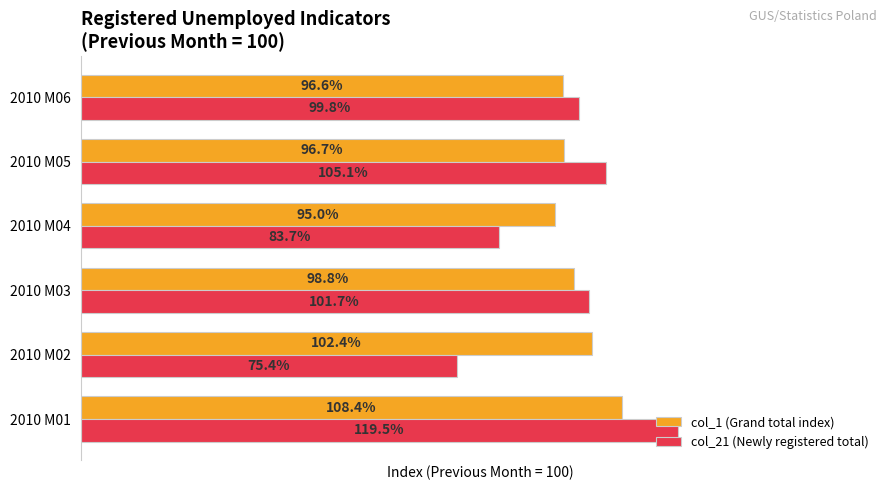

At which category is the sum across all series the highest?

2010 M01